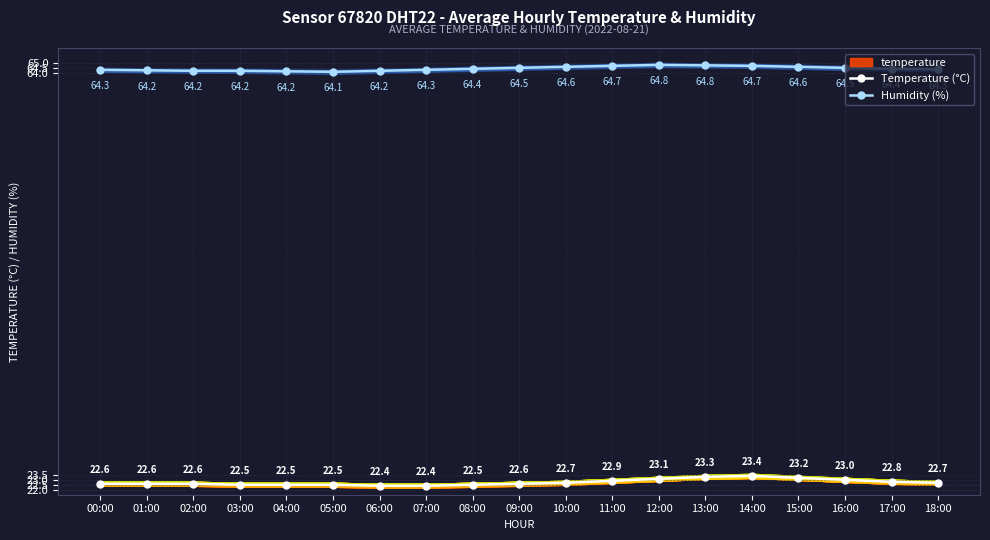

Count the number of categories in the chart.

19